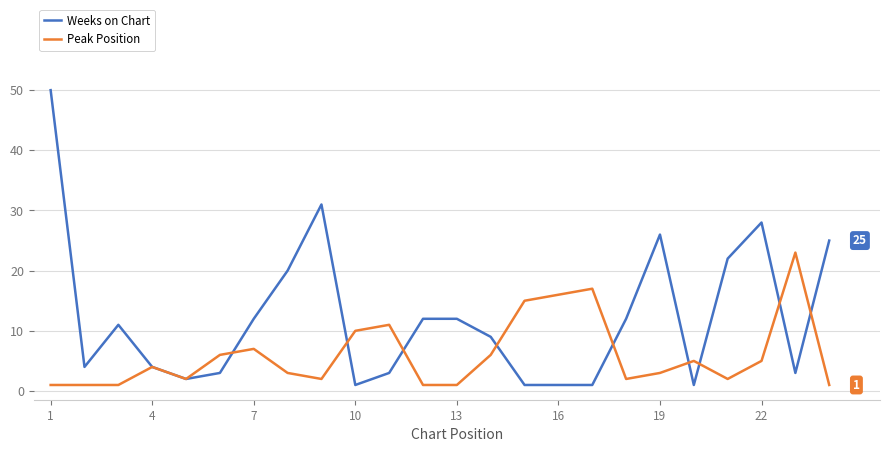

Which series has the largest range (max minus min)?

Weeks on Chart